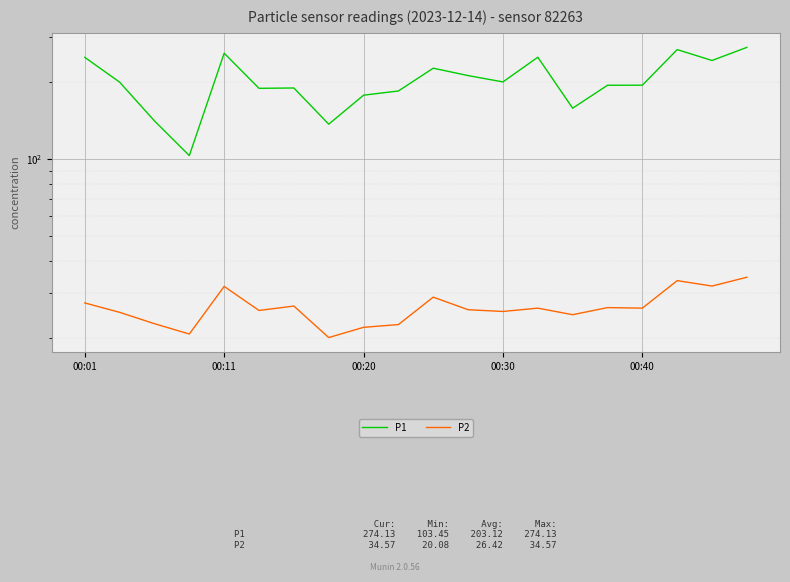

List the series in order of their overall mean, lowest first.

P2, P1